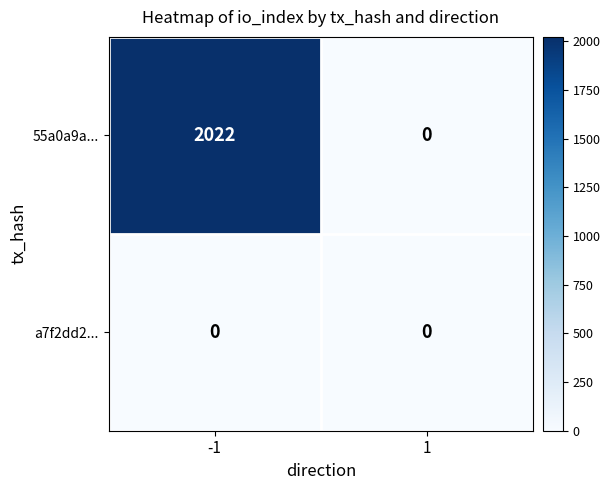

Rank the series by their average value, from highest to lowest.

55a0a9a..., a7f2dd2...